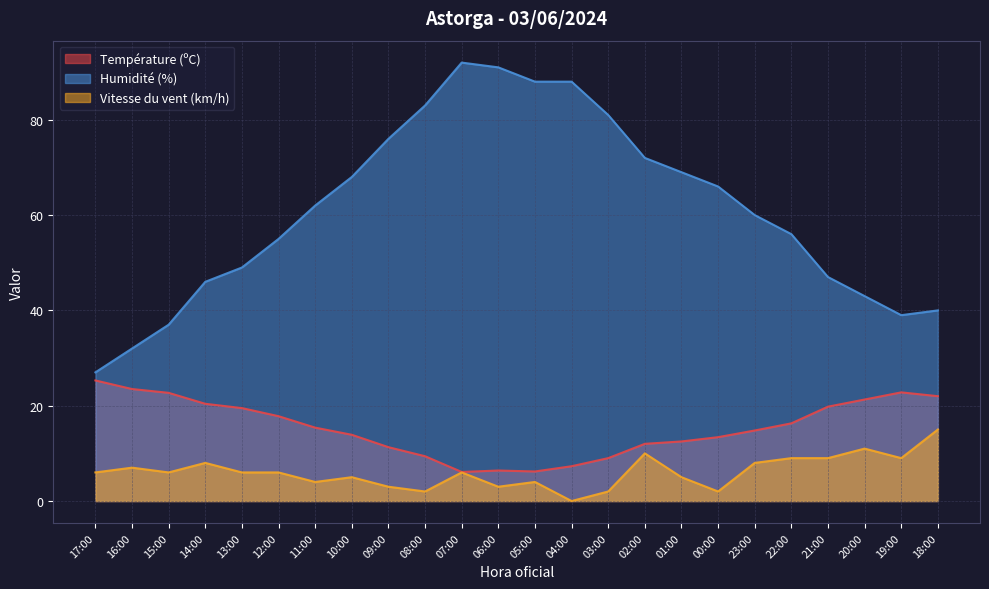

List the series in order of their overall mean, lowest first.

Vitesse du vent (km/h), Température (ºC), Humidité (%)